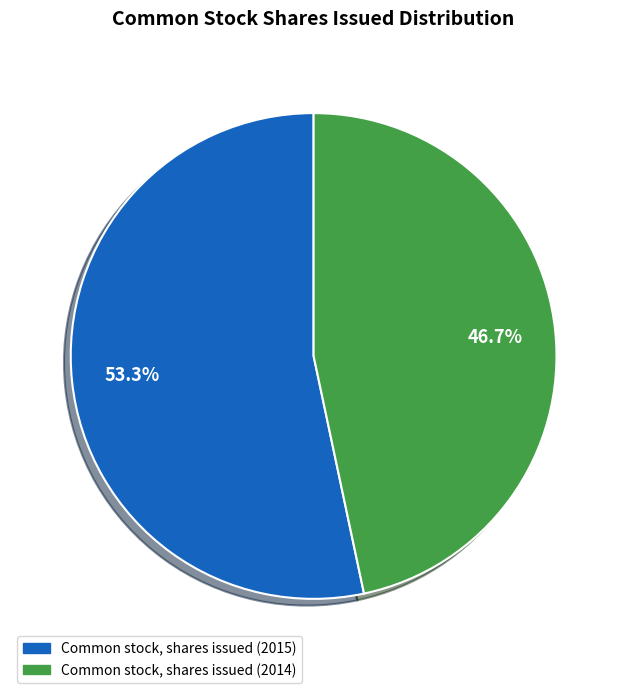

Between Common stock, shares issued (2014) and Common stock, shares issued (2015), which is larger?

Common stock, shares issued (2015)